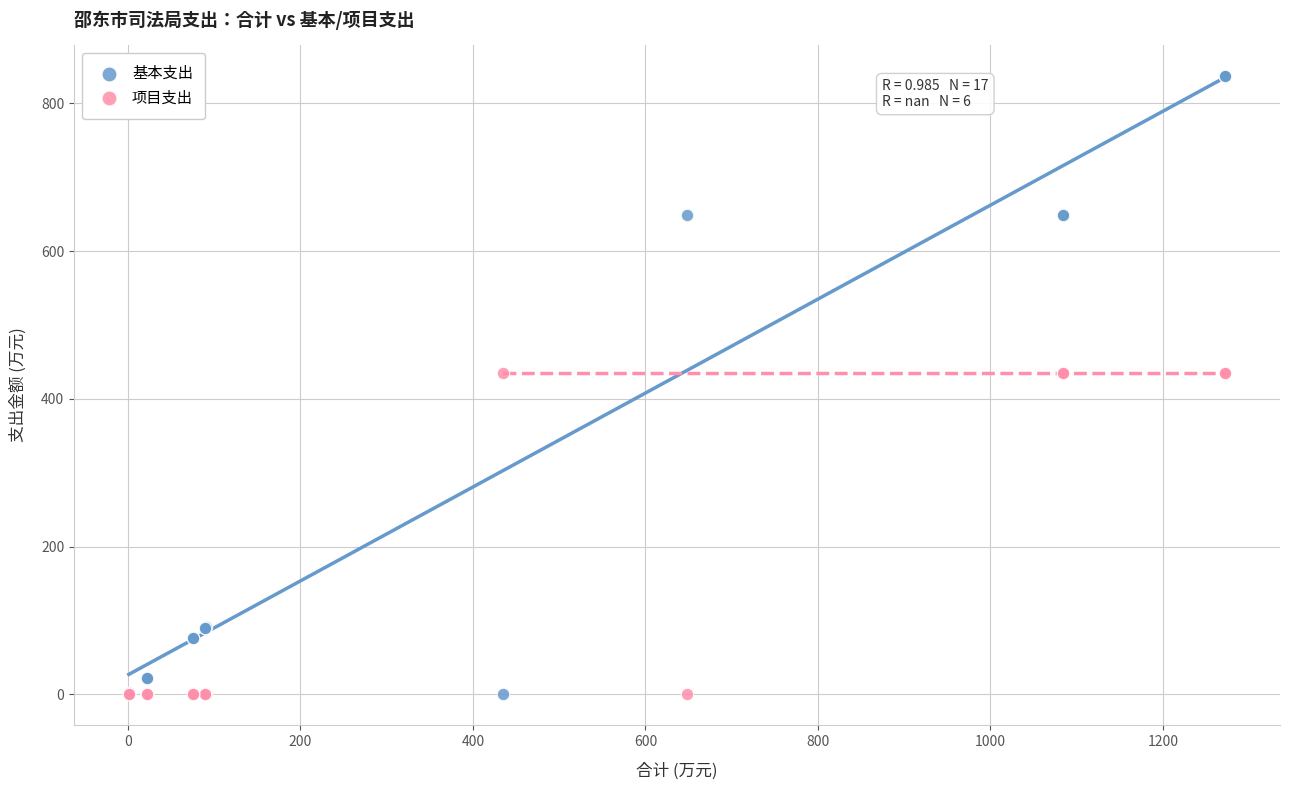

What is the X range (max minus min) for the scatter plot?

1270.9